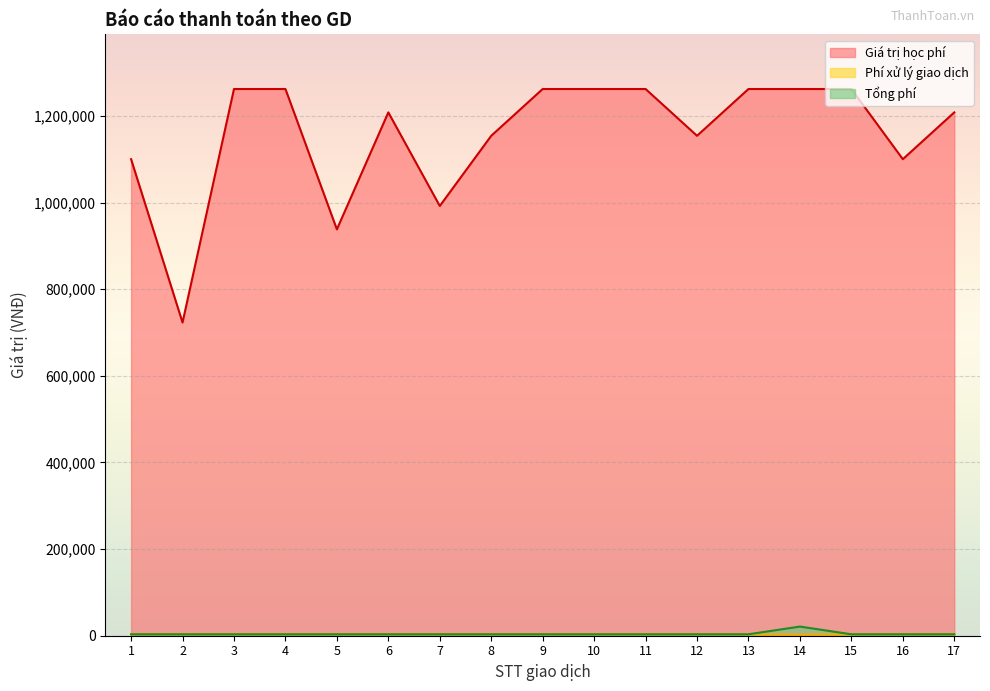

What is the sum of all Phí xử lý giao dịch values?

55000